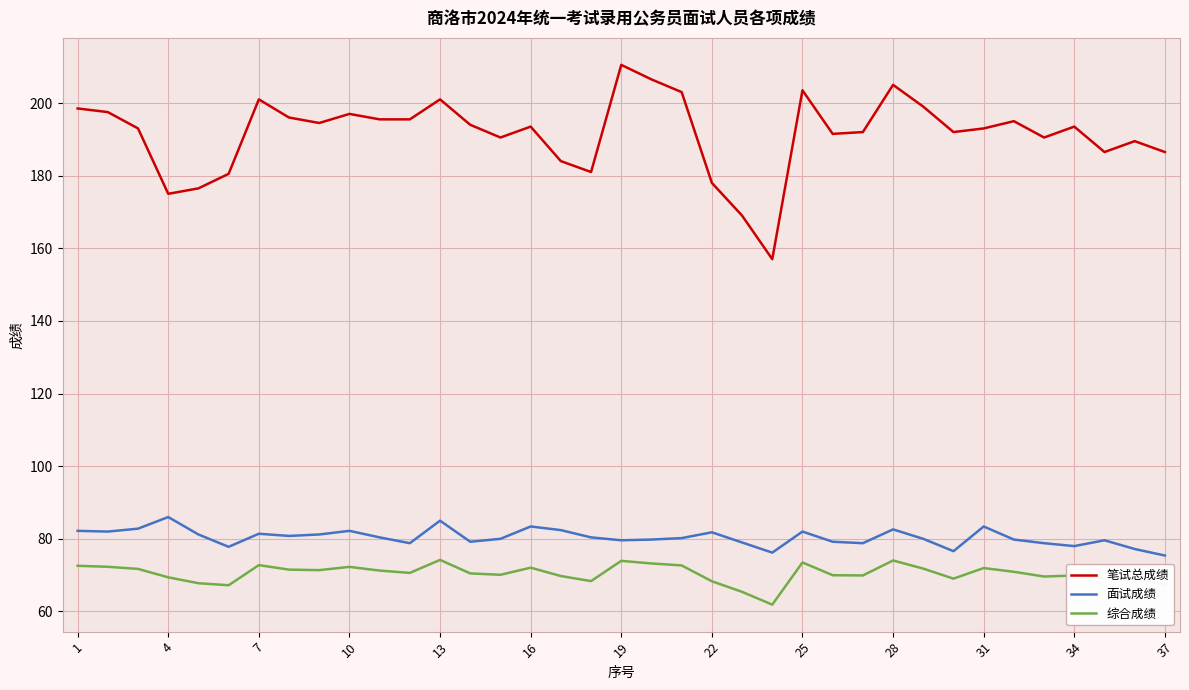

True or false: 综合成绩 and 面试成绩 intersect in this chart.

False